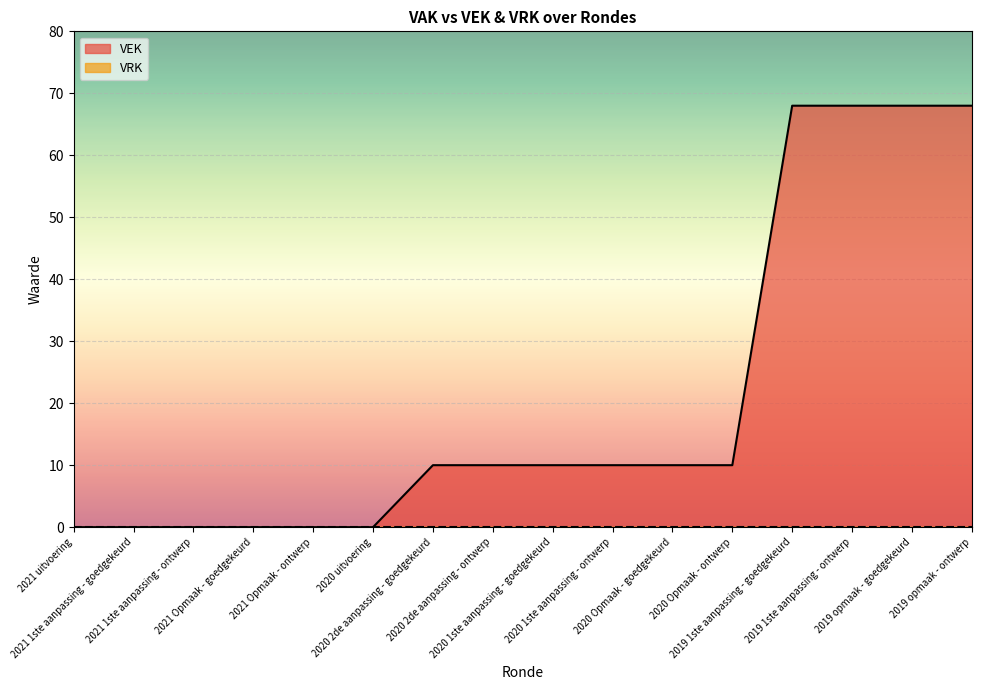

Reading left to right, transcribe all the data shown in this chart.

VEK line: 2021 uitvoering=0	2021 1ste aanpassing - goedgekeurd=0	2021 1ste aanpassing - ontwerp=0	2021 Opmaak - goedgekeurd=0	2021 Opmaak - ontwerp=0	2020 uitvoering=0	2020 2de aanpassing - goedgekeurd=10	2020 2de aanpassing - ontwerp=10	2020 1ste aanpassing - goedgekeurd=10	2020 1ste aanpassing - ontwerp=10	2020 Opmaak - goedgekeurd=10	2020 Opmaak - ontwerp=10	2019 1ste aanpassing - goedgekeurd=68	2019 1ste aanpassing - ontwerp=68	2019 opmaak - goedgekeurd=68	2019 opmaak - ontwerp=68
VRK line: 2021 uitvoering=0	2021 1ste aanpassing - goedgekeurd=0	2021 1ste aanpassing - ontwerp=0	2021 Opmaak - goedgekeurd=0	2021 Opmaak - ontwerp=0	2020 uitvoering=0	2020 2de aanpassing - goedgekeurd=0	2020 2de aanpassing - ontwerp=0	2020 1ste aanpassing - goedgekeurd=0	2020 1ste aanpassing - ontwerp=0	2020 Opmaak - goedgekeurd=0	2020 Opmaak - ontwerp=0	2019 1ste aanpassing - goedgekeurd=0	2019 1ste aanpassing - ontwerp=0	2019 opmaak - goedgekeurd=0	2019 opmaak - ontwerp=0